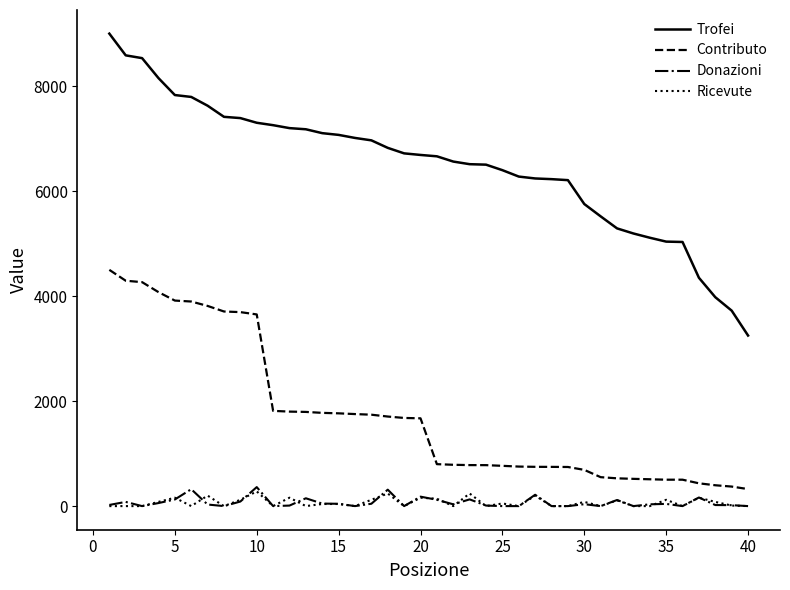

What is the lowest value of the Contributo series?

324